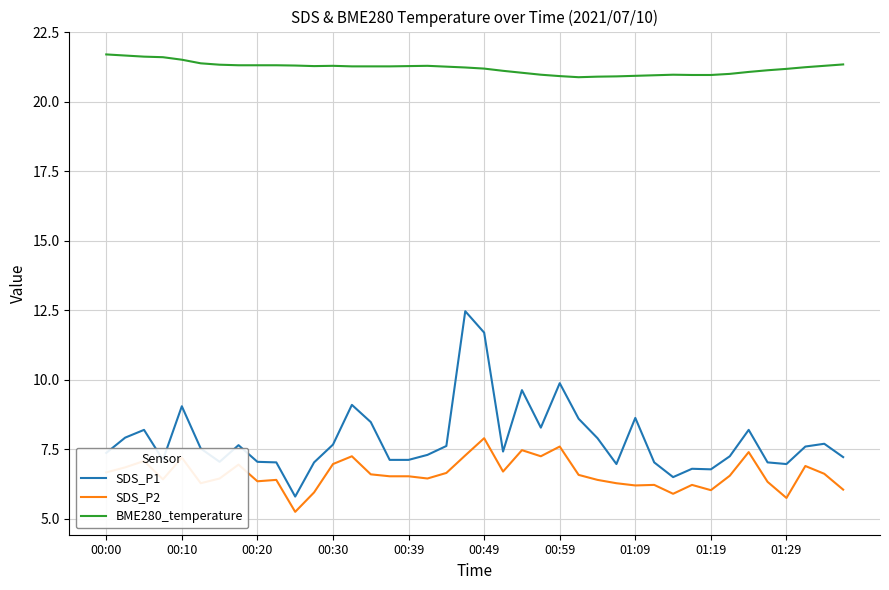

True or false: BME280_temperature and SDS_P2 cross at least once.

False